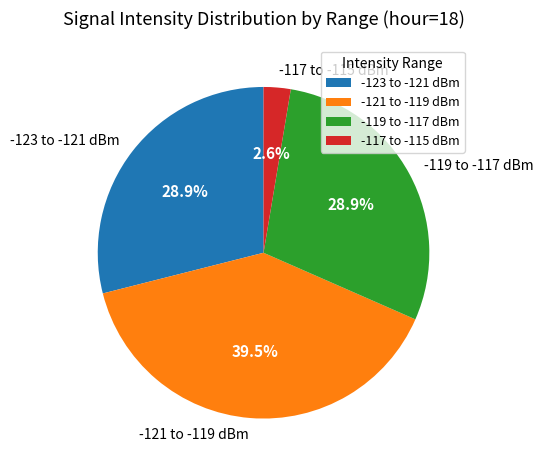

Count the number of slices in the pie.

4